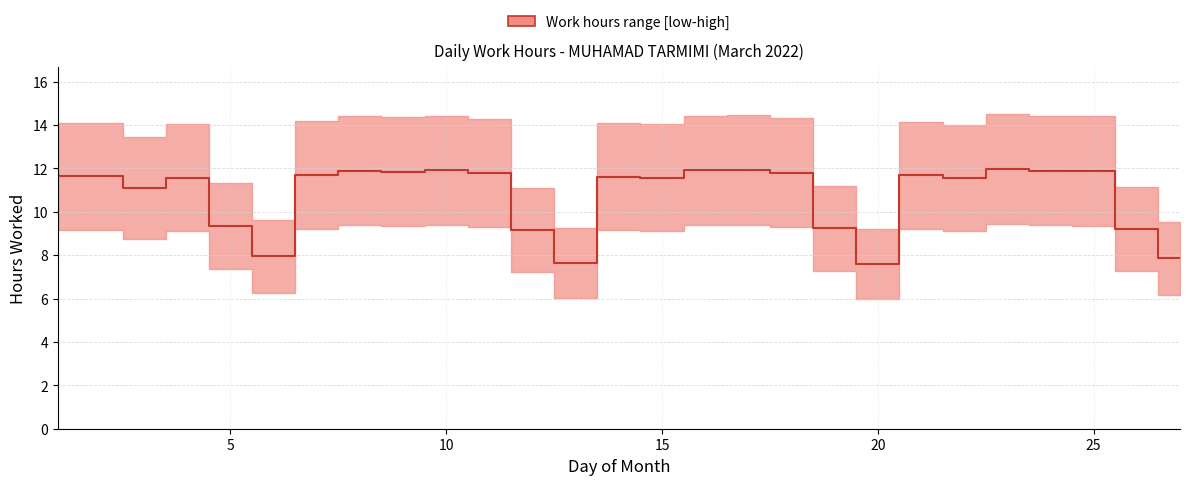

What is the difference between the second highest and second lowest values?

4.3